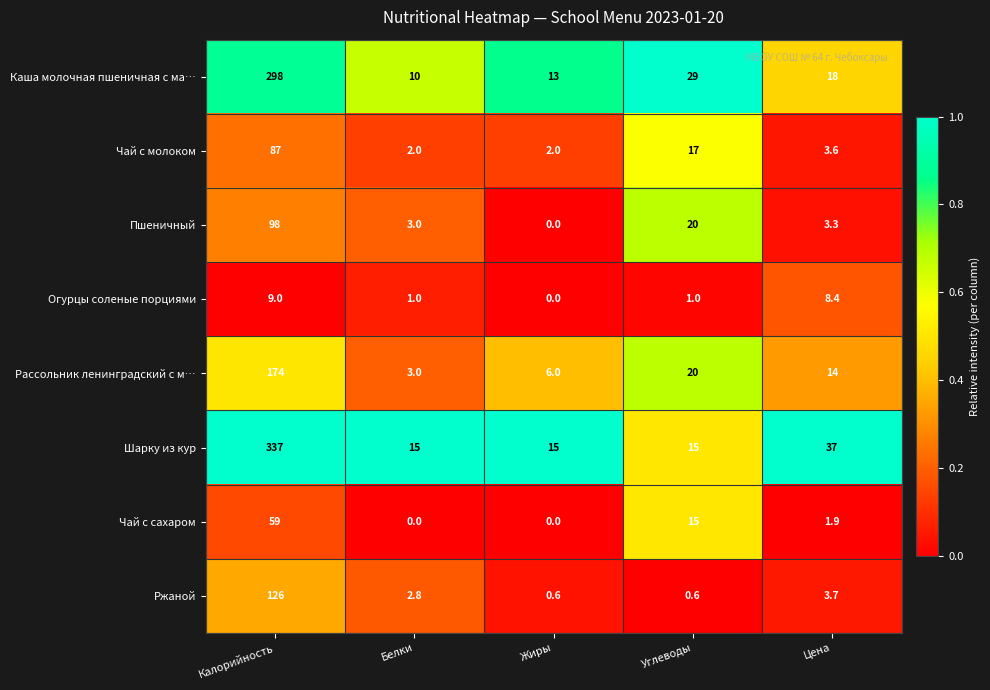

Which category has the highest value across all series?

Калорийность